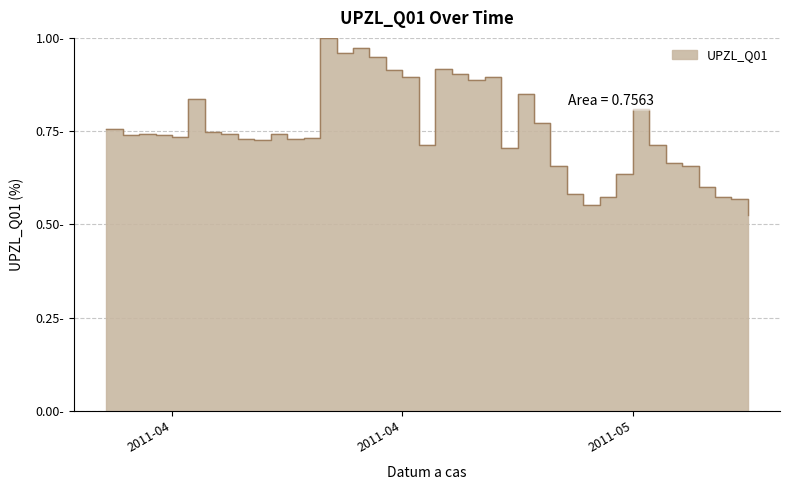

What is the difference between the maximum and minimum values?

0.5